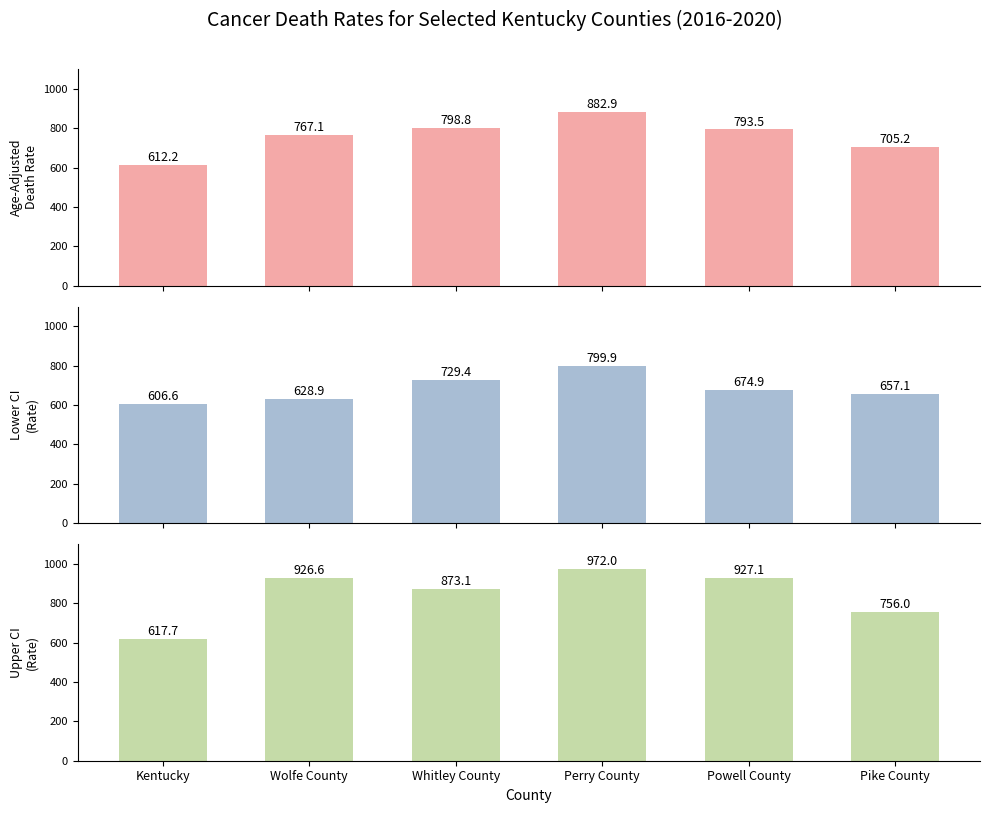

What is the value of the Upper CI (Rate) bar at the 6th from the left?

756.0